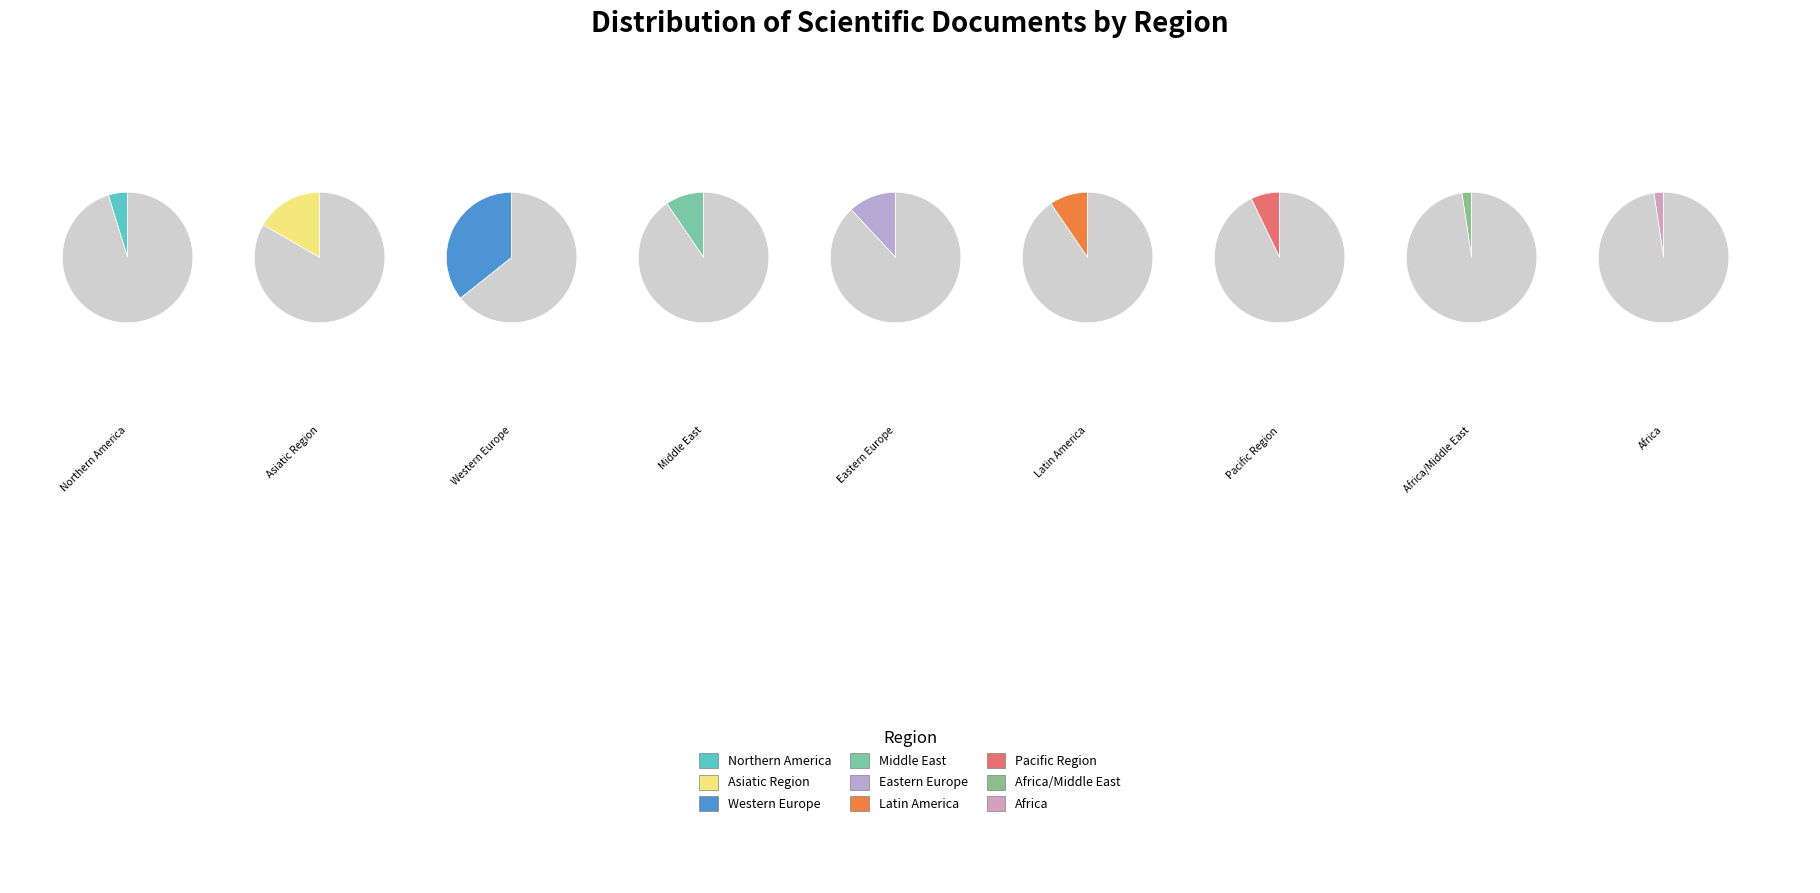

What percentage is NOT represented by Africa?

97.6%